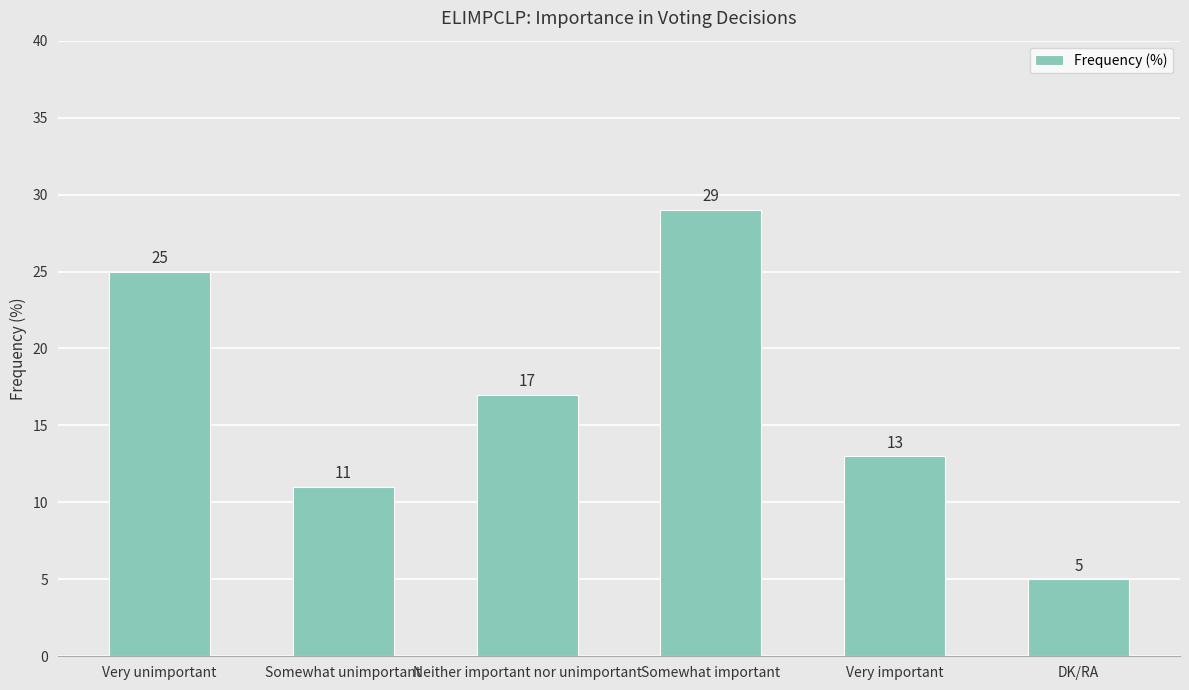

What is the smallest value displayed?

5